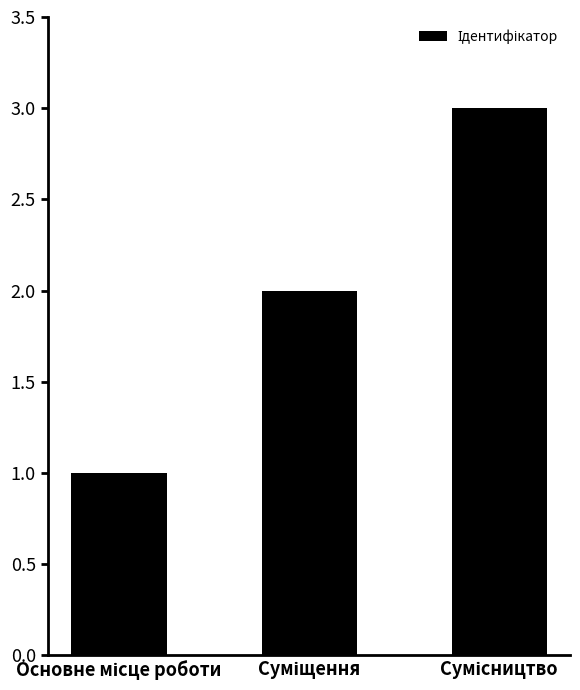

What is the maximum value shown in the chart?

3